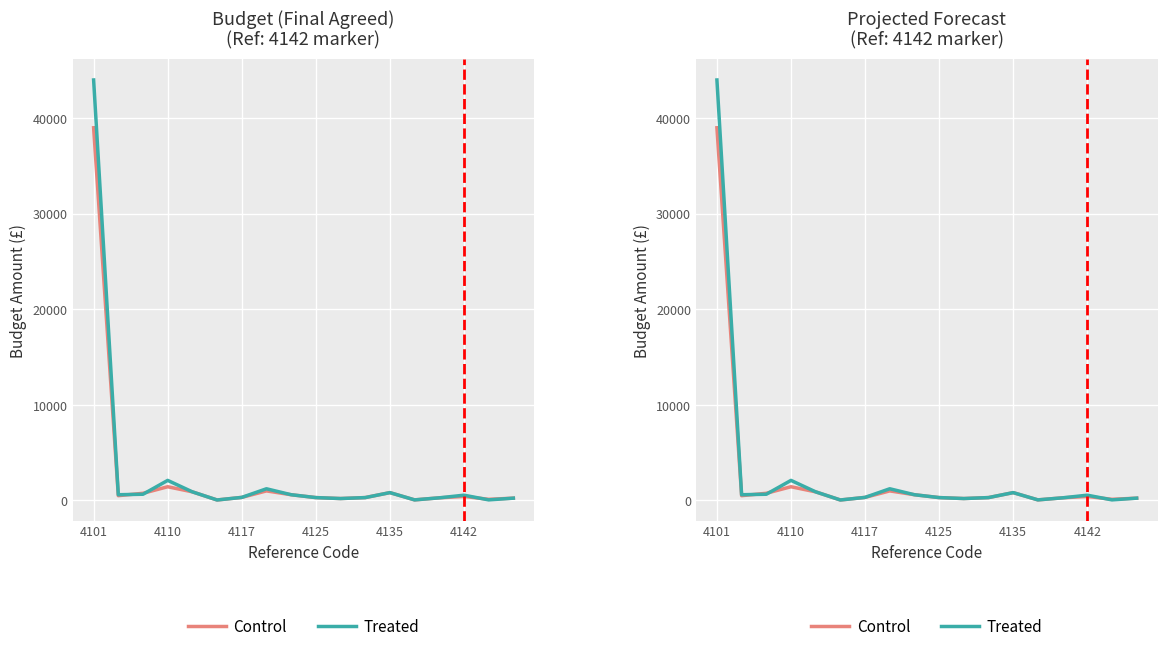

At which category is the sum across all series the highest?

4101